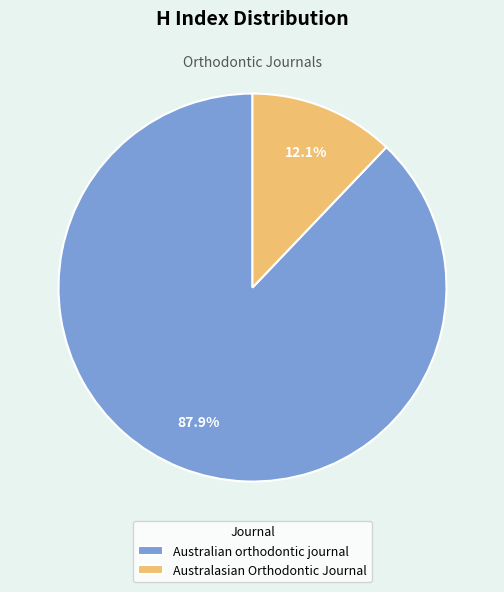

To the nearest percent, what portion does Australasian Orthodontic Journal represent?

12%